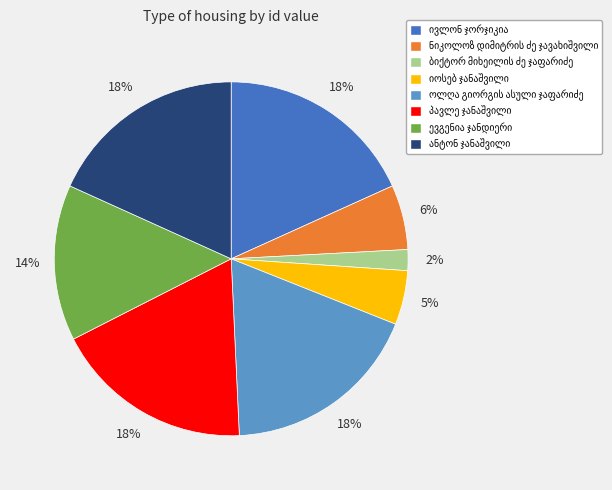

To the nearest percent, what is the average slice percentage?

12%